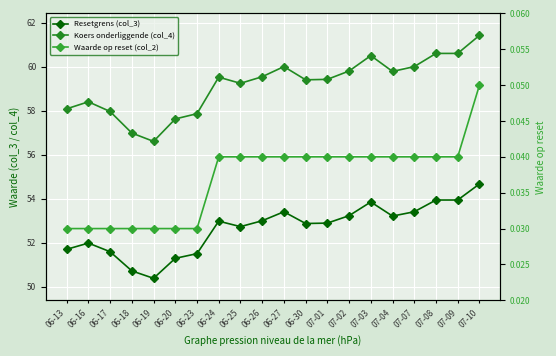

True or false: Waarde op reset (col_2) and Resetgrens (col_3) cross at least once.

False